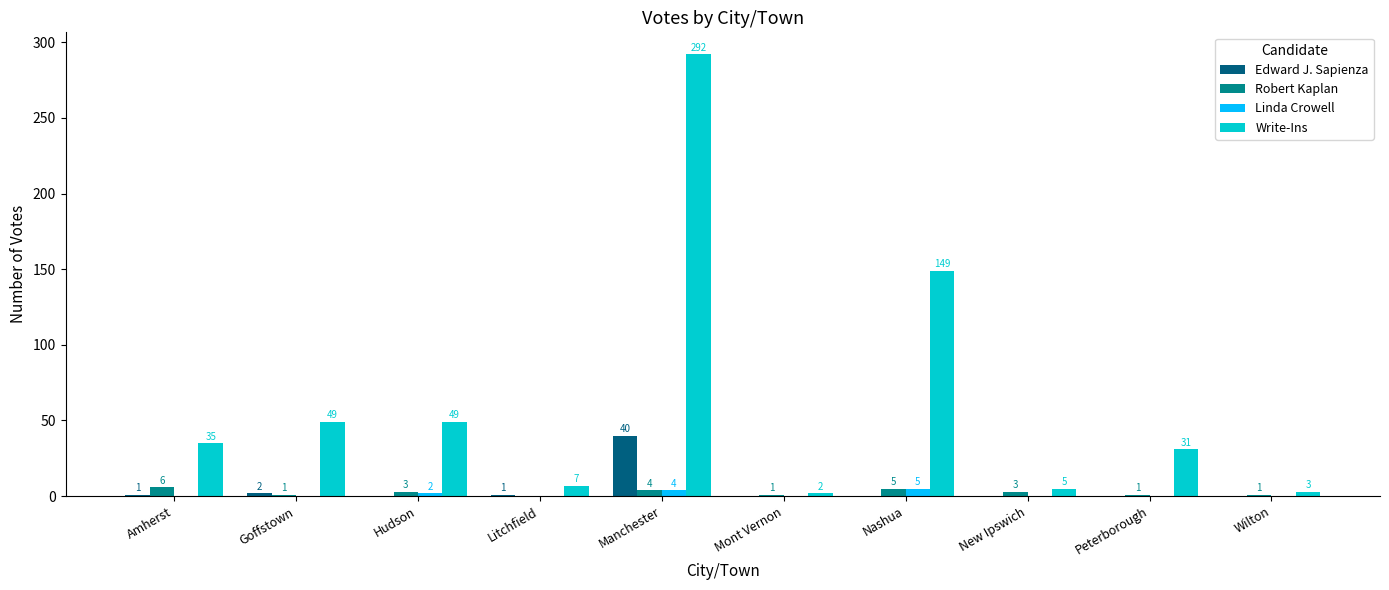

Reading left to right, what are all the values shown in this chart?

Edward J. Sapienza: Amherst=1	Goffstown=2	Hudson=0	Litchfield=1	Manchester=40	Mont Vernon=0	Nashua=0	New Ipswich=0	Peterborough=0	Wilton=0
Robert Kaplan: Amherst=6	Goffstown=1	Hudson=3	Litchfield=0	Manchester=4	Mont Vernon=1	Nashua=5	New Ipswich=3	Peterborough=1	Wilton=1
Linda Crowell: Amherst=0	Goffstown=0	Hudson=2	Litchfield=0	Manchester=4	Mont Vernon=0	Nashua=5	New Ipswich=0	Peterborough=0	Wilton=0
Write-Ins: Amherst=35	Goffstown=49	Hudson=49	Litchfield=7	Manchester=292	Mont Vernon=2	Nashua=149	New Ipswich=5	Peterborough=31	Wilton=3